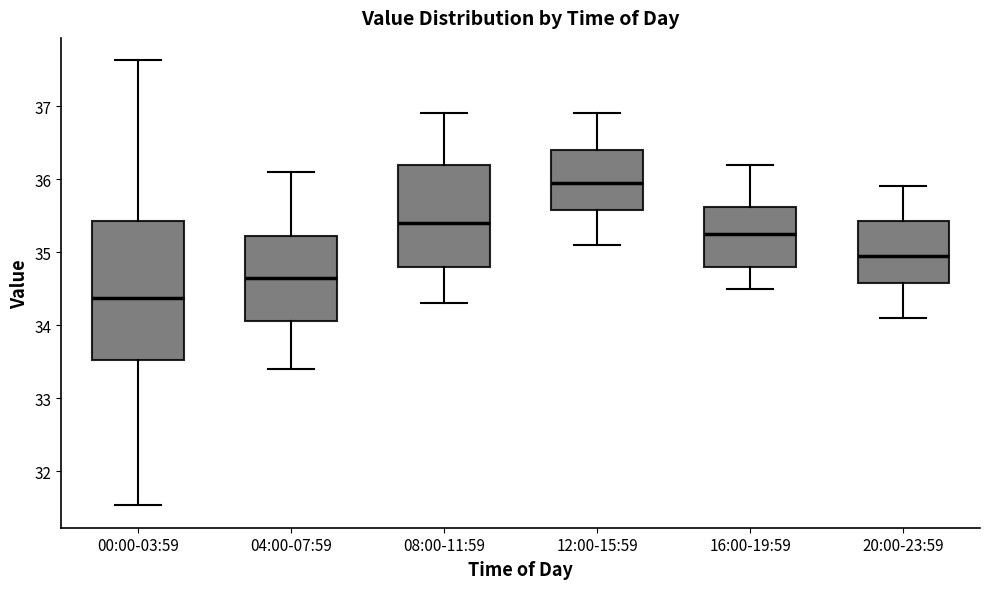

Comparing the boxes themselves (not the whiskers), which one is the tallest?

00:00-03:59